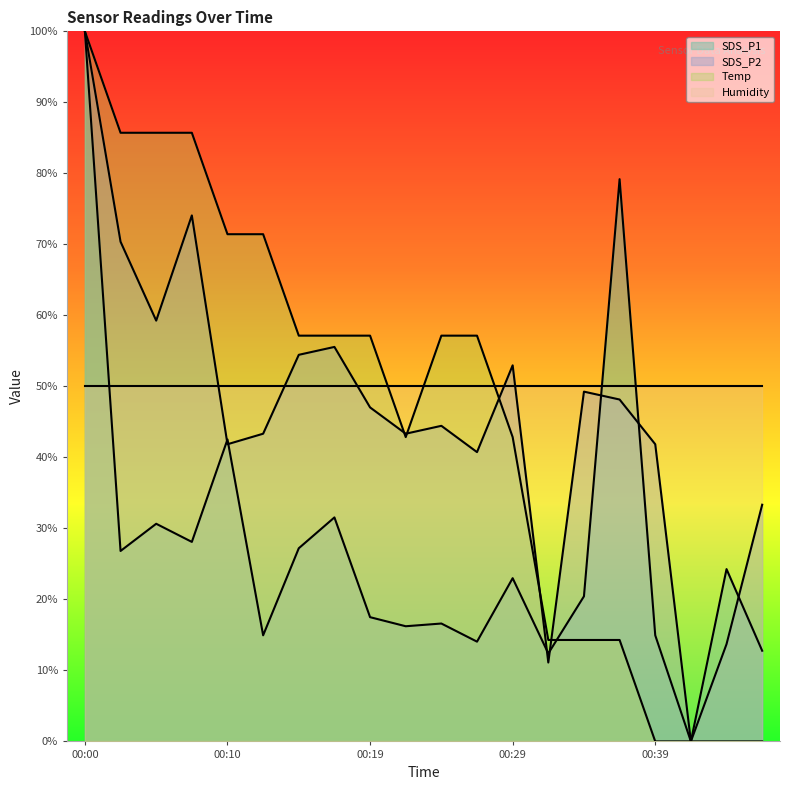

What is the sum of all SDS_P1 values?

553.1